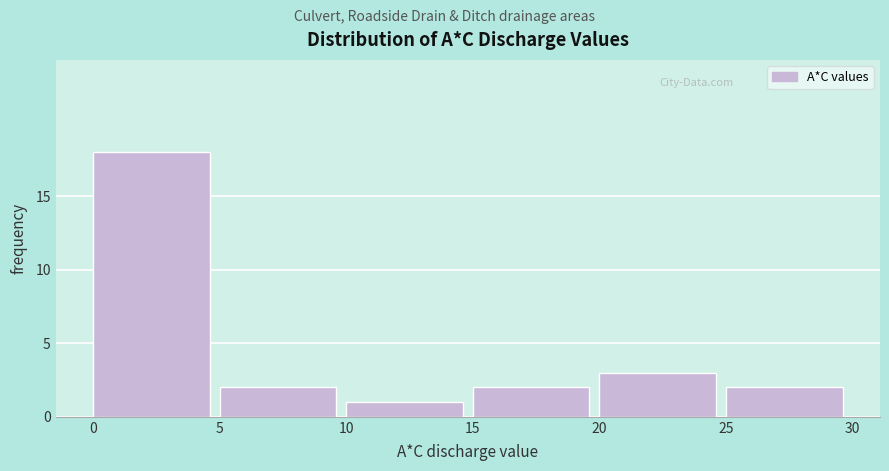

Over which range of the x-axis is the bar tallest?

0 to 5